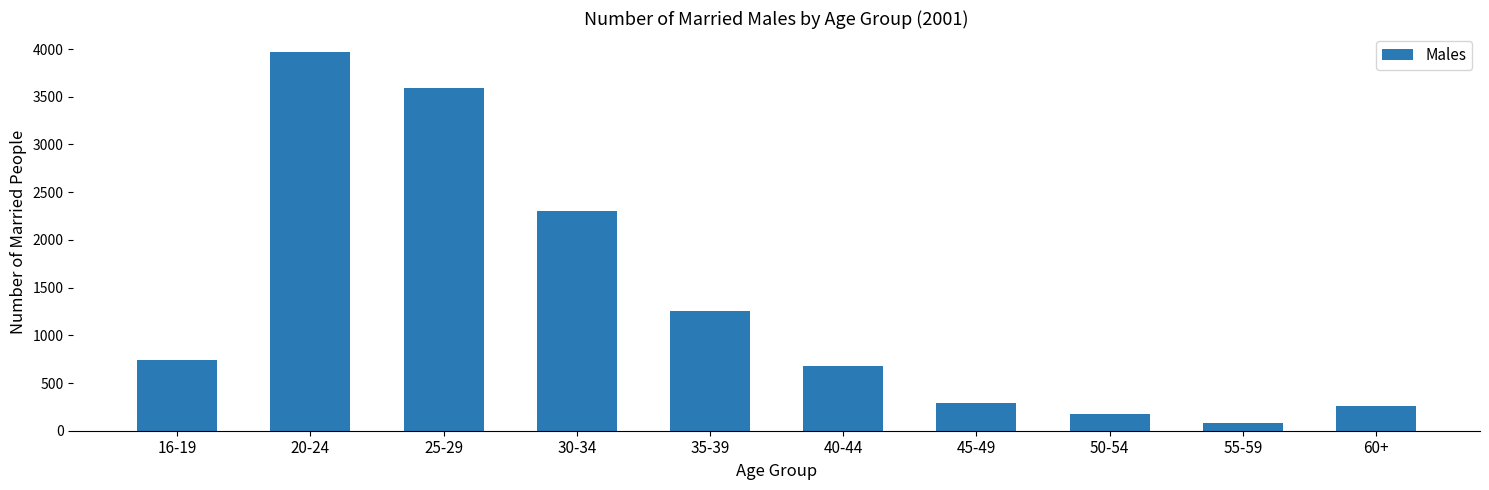

How many series are shown in this chart?

1